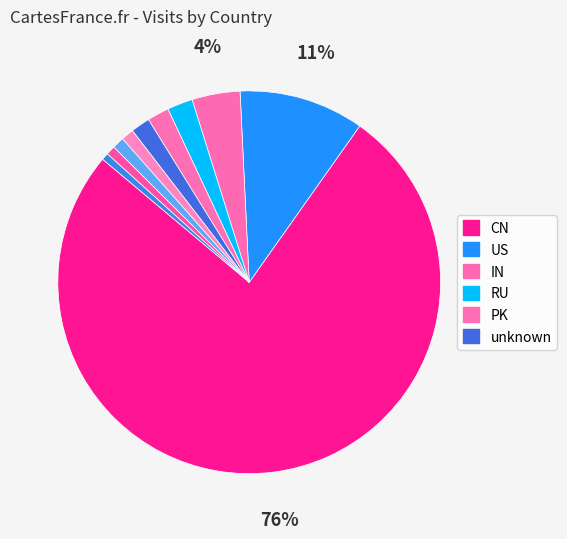

Count the number of slices in the pie.

10